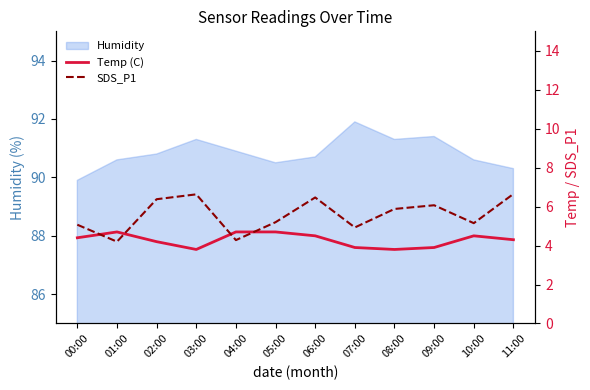

What value does the Temp (C) series have at 05:00?

4.7